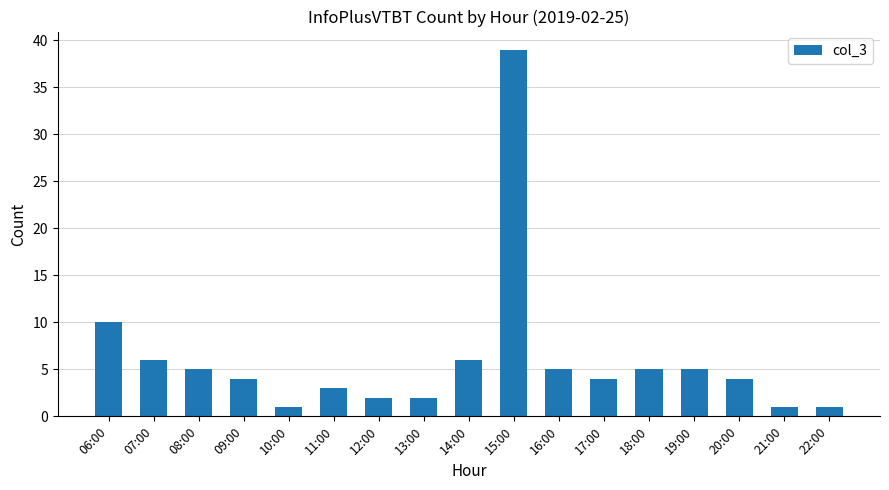

What is the ratio of the value at 08:00 to the value at 16:00?

1.0